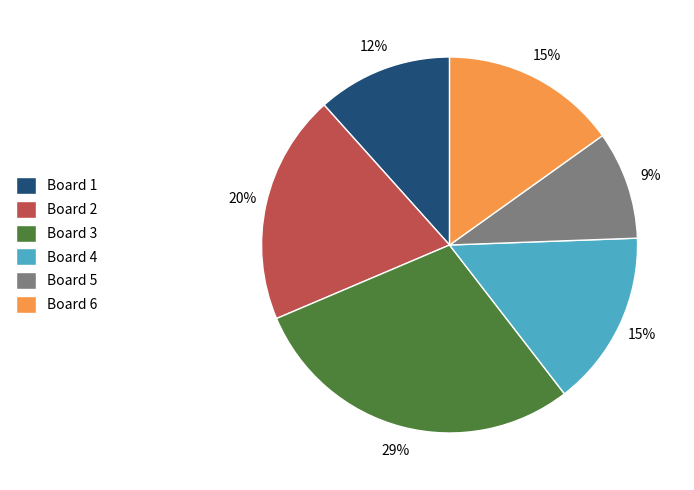

Do Board 2 and Board 3 together represent more than half of the pie?

No